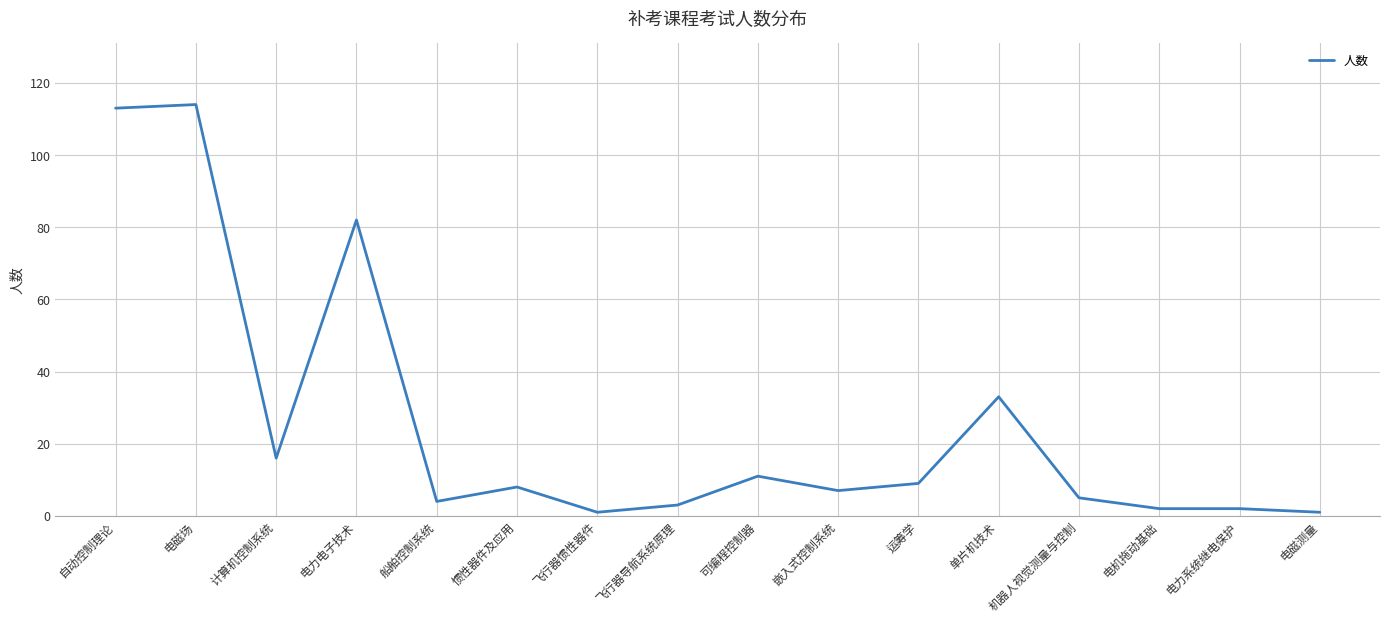

Between 电磁测量 and 机器人视觉测量与控制, which is larger?

机器人视觉测量与控制